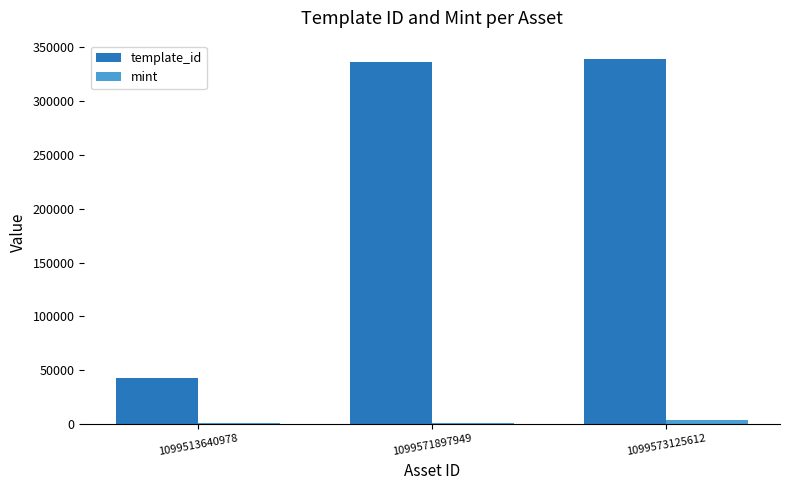

Between 1099513640978 and 1099571897949, which series saw the biggest shift?

template_id